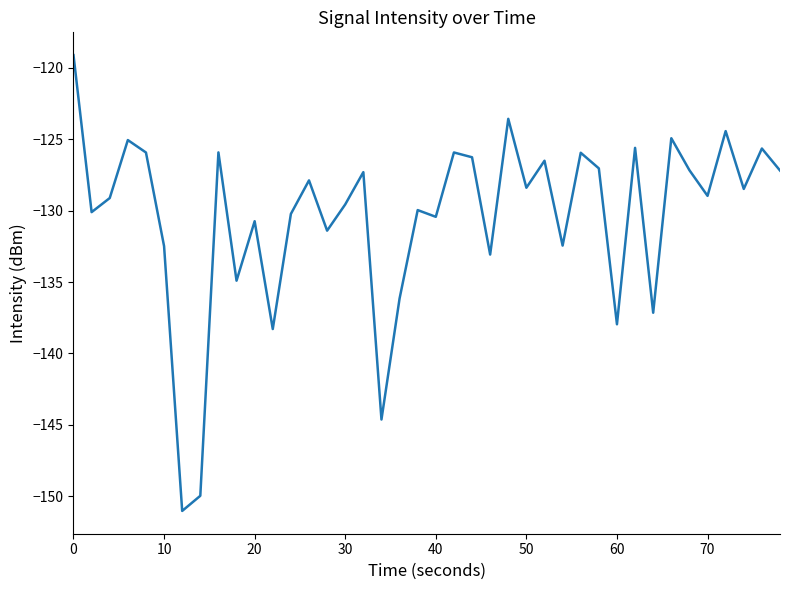

What is the maximum value shown in the chart?

-119.1